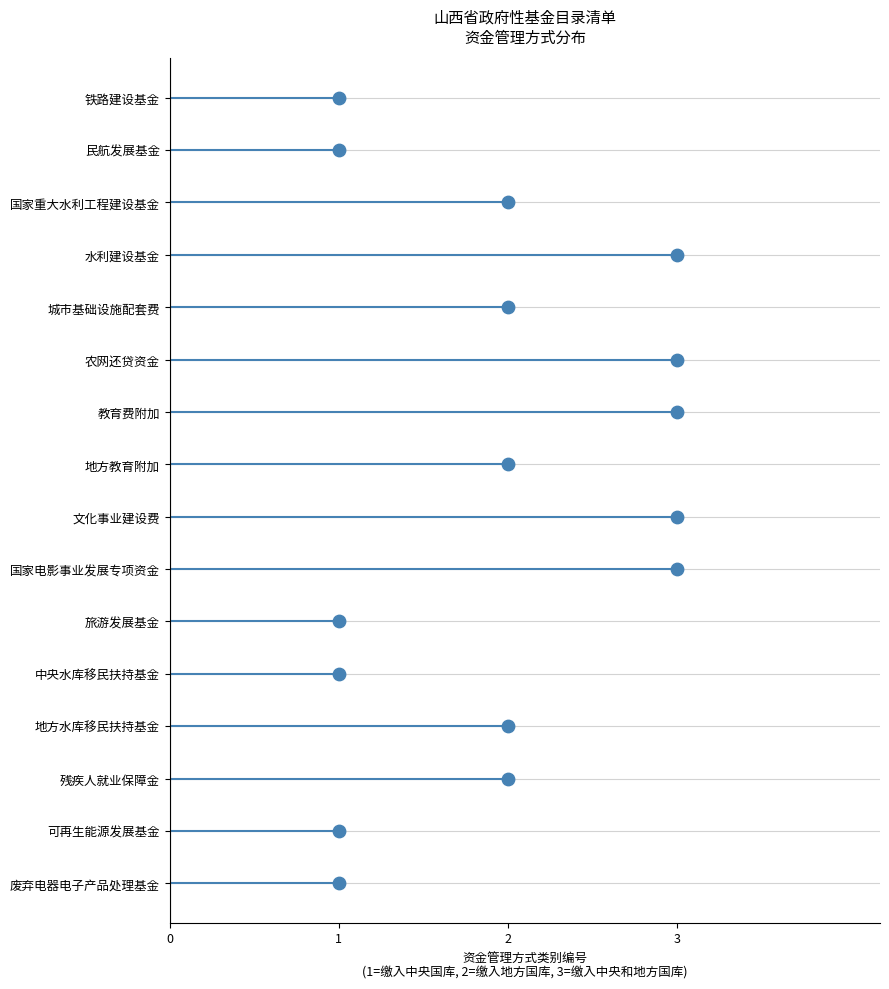

Between 1 and 3, which is larger?

1